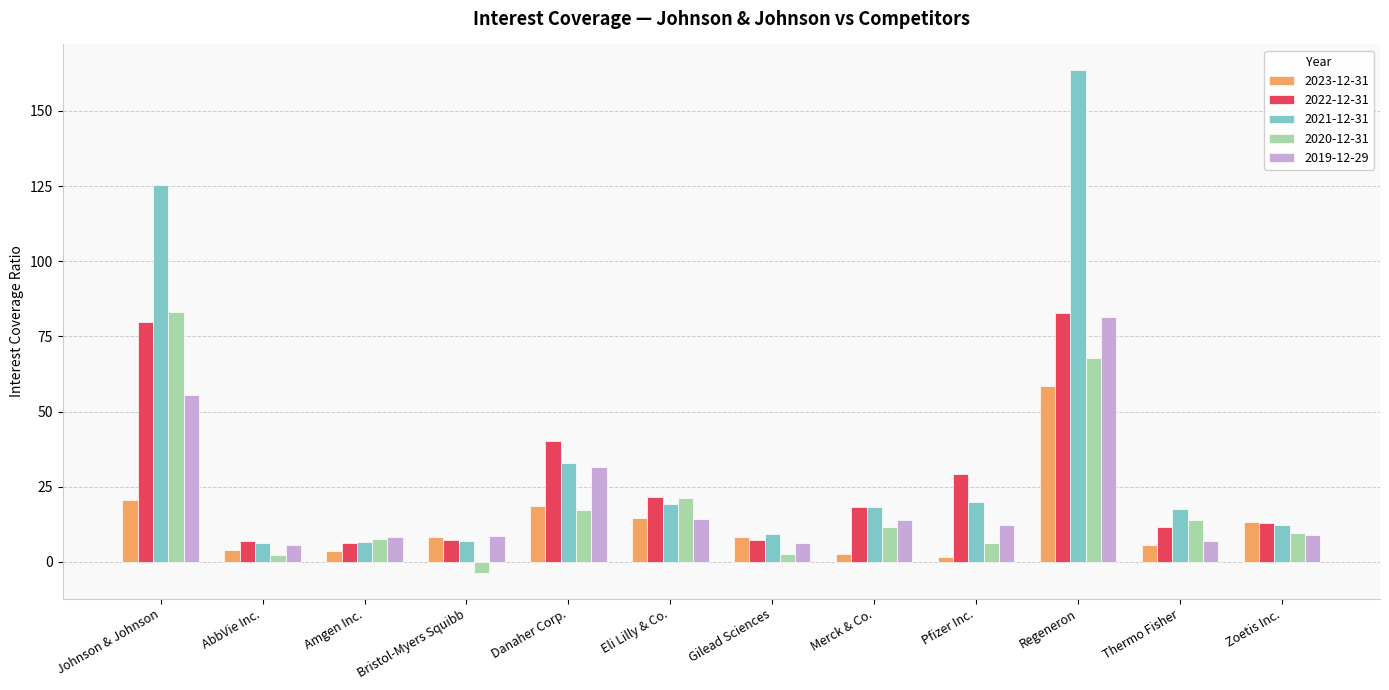

The value of 2023-12-31 at Danaher Corp. is 33.5. True or false?

False